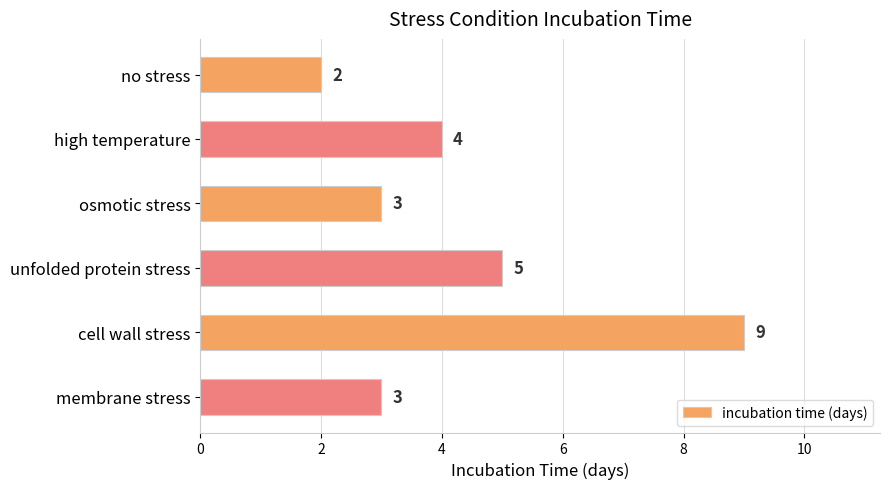

What is the maximum value shown in the chart?

9